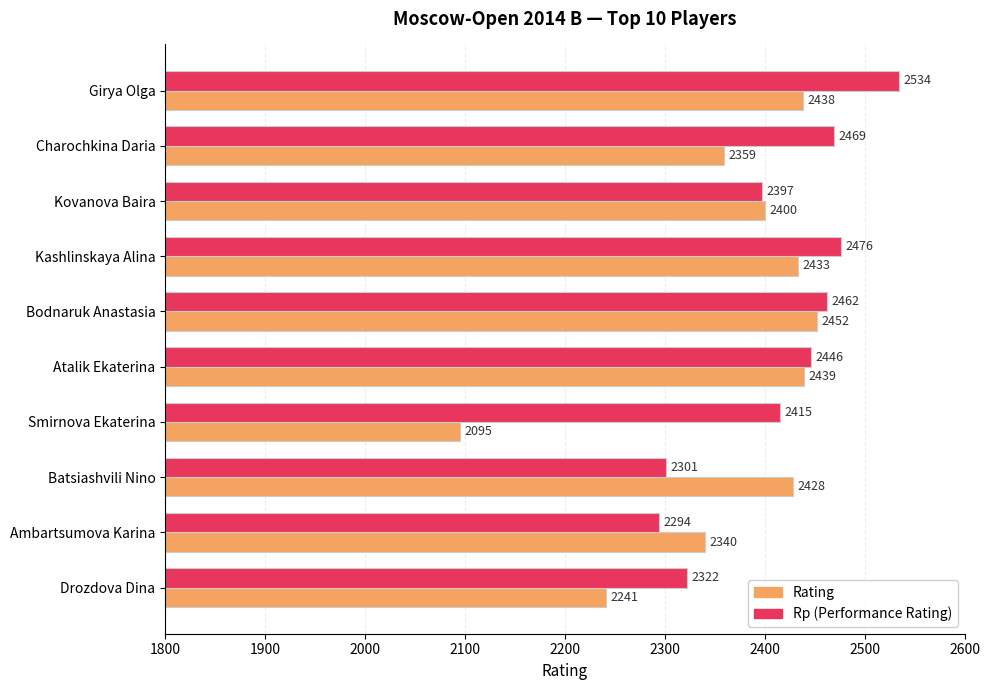

What is the greatest value displayed?

2534